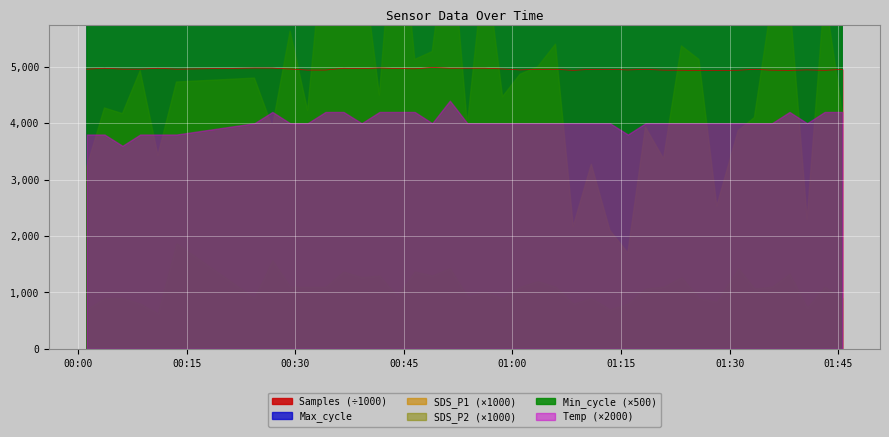

What is the highest value of the Samples (÷1000) series?

4987.9